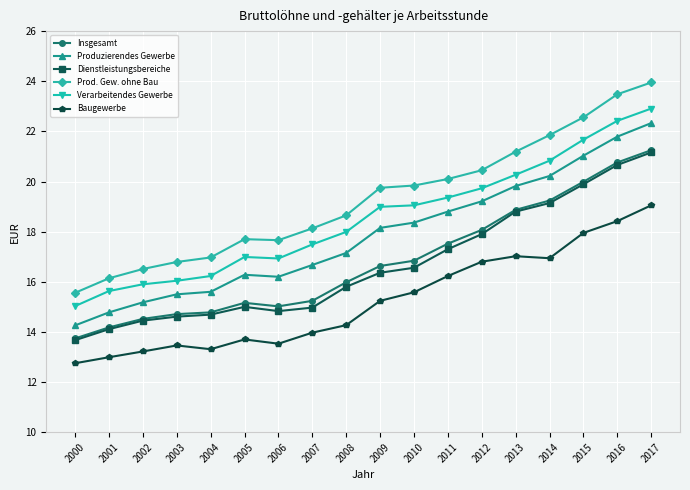

At which category is the sum across all series the highest?

2017